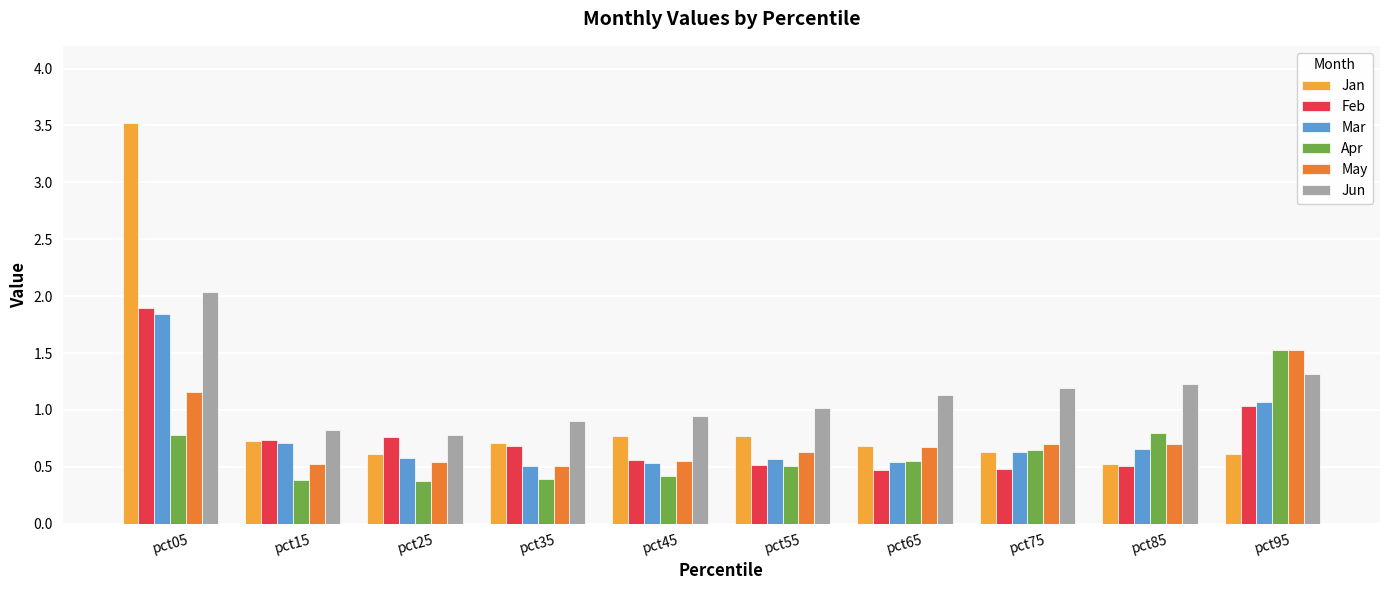

What is the spread (max minus min) of values at pct65?

0.7